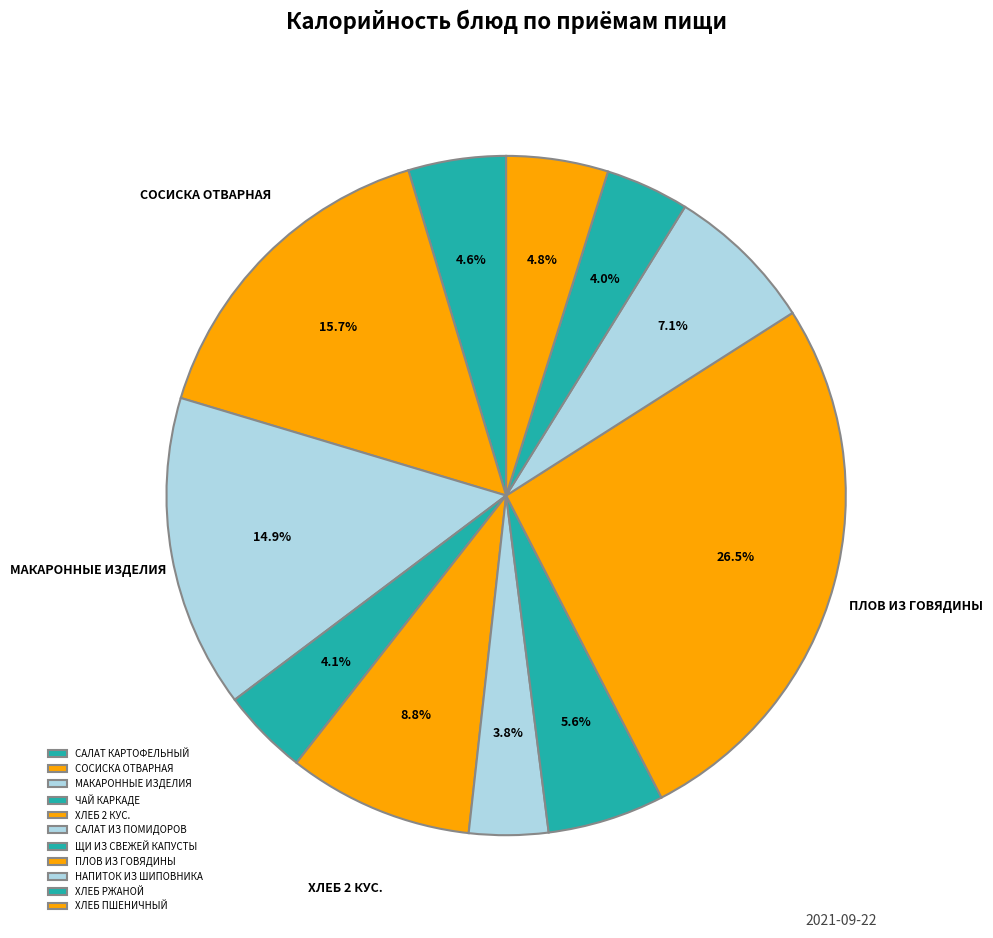

Count the number of slices in the pie.

11